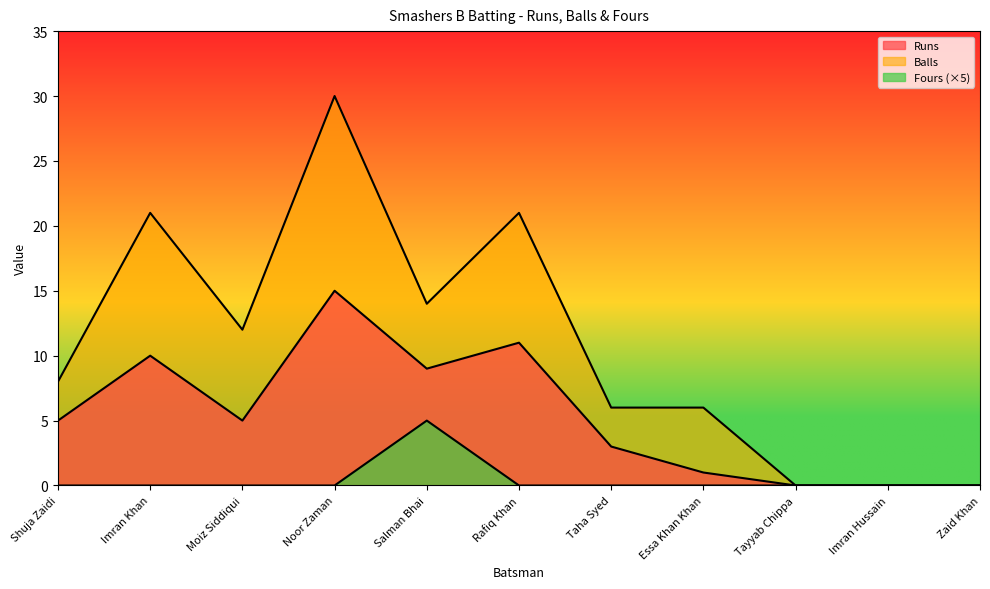

True or false: Balls and Fours cross at least once.

False